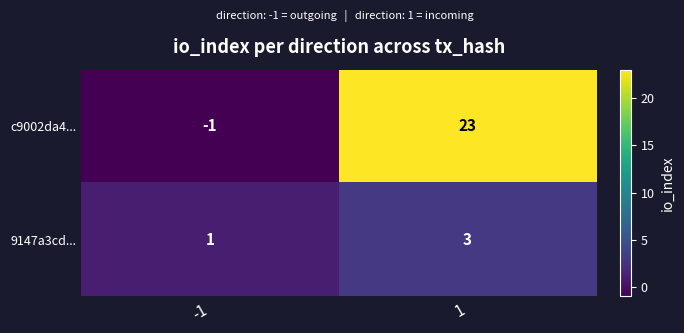

What is the difference between the c9002da4... values at 1 and -1?

24